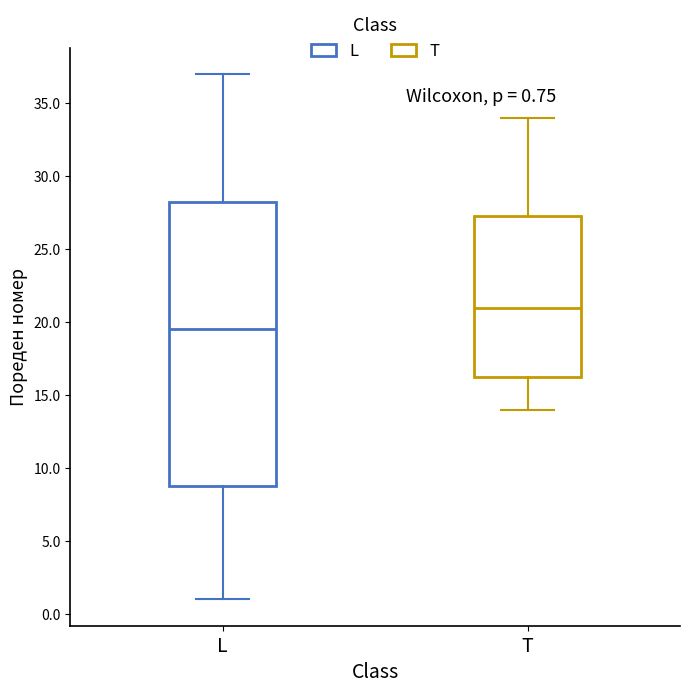

Comparing the boxes themselves (not the whiskers), which one is the tallest?

L